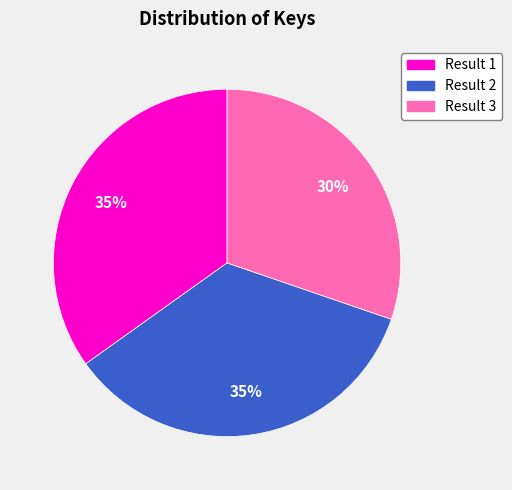

Is there any slice that represents more than half of the pie?

No